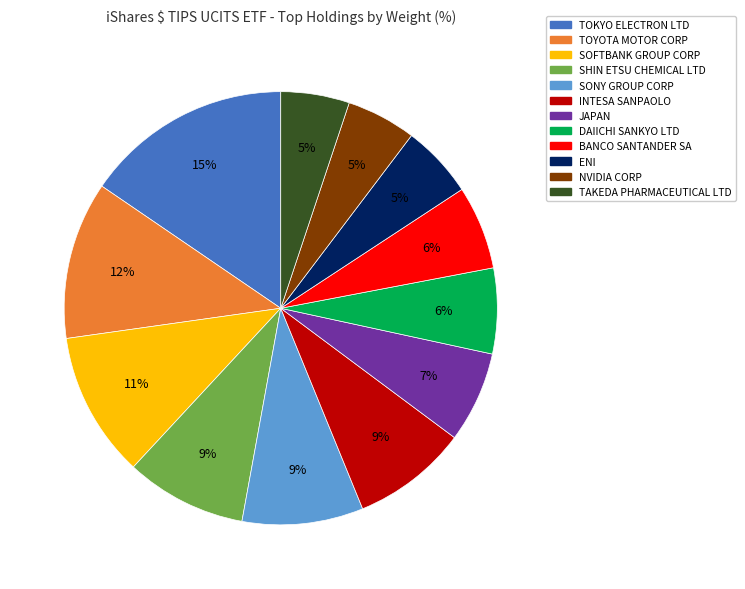

To the nearest percent, what portion does JAPAN represent?

7%